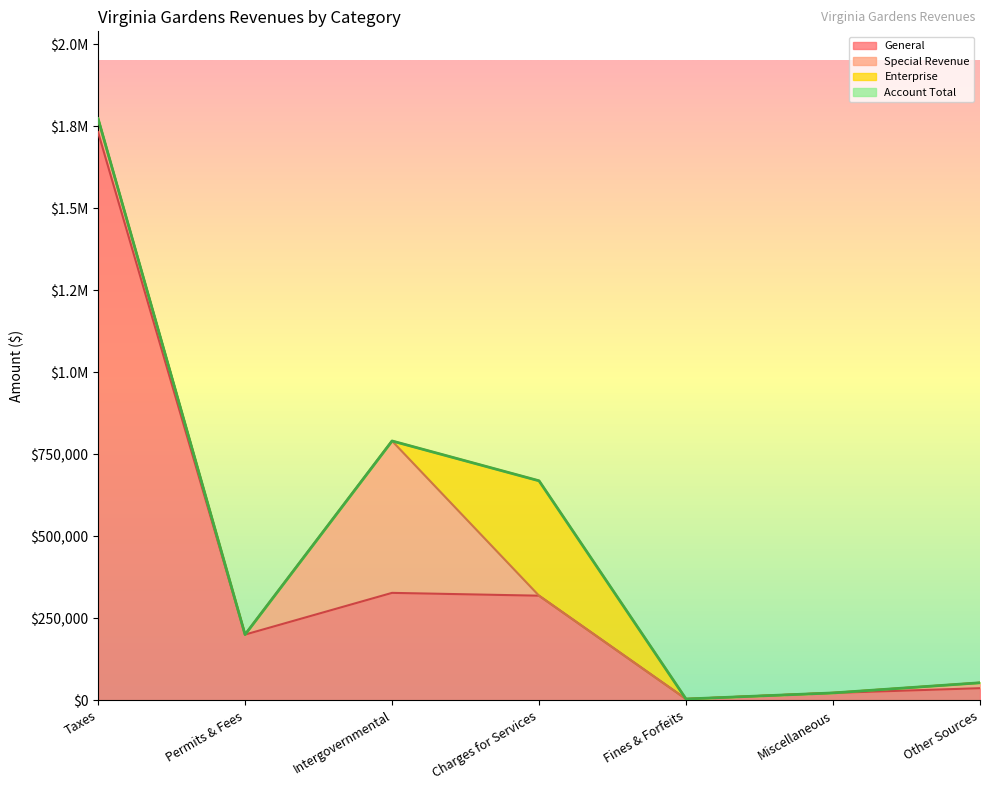

True or false: Account Total and General cross at least once.

False